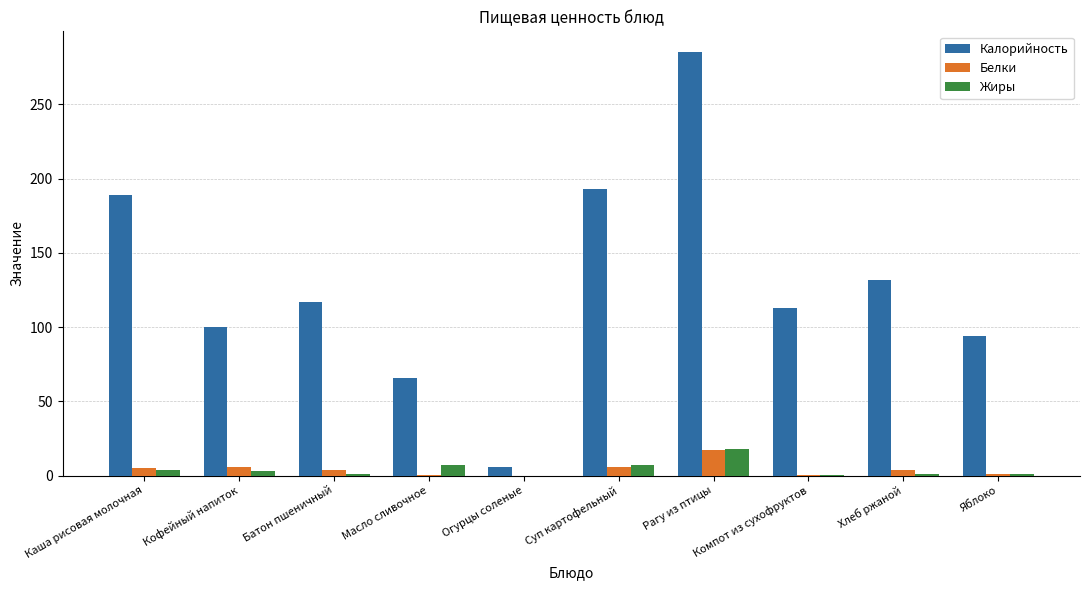

Which series has the largest total across all categories?

Калорийность